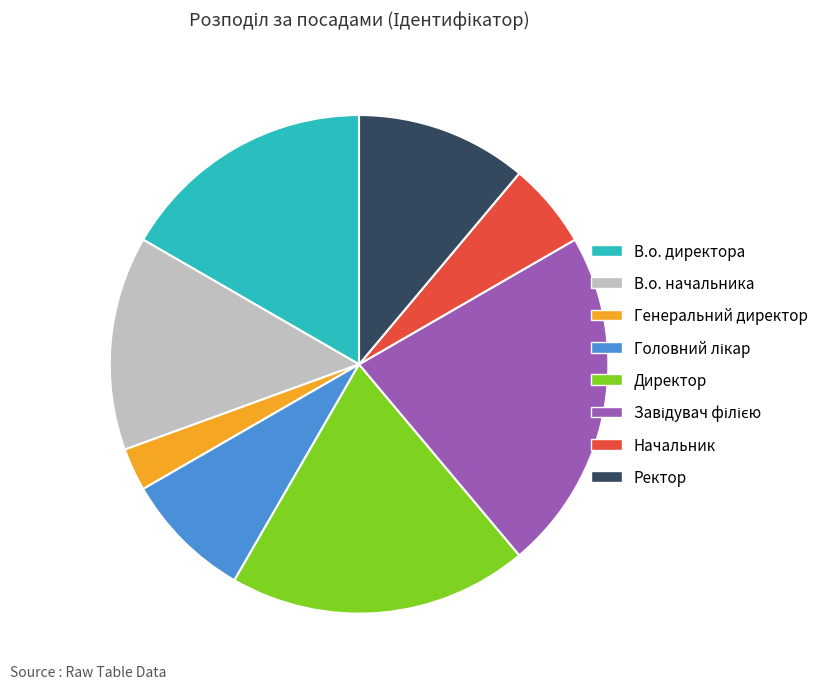

Between Начальник and Ректор, which is larger?

Ректор